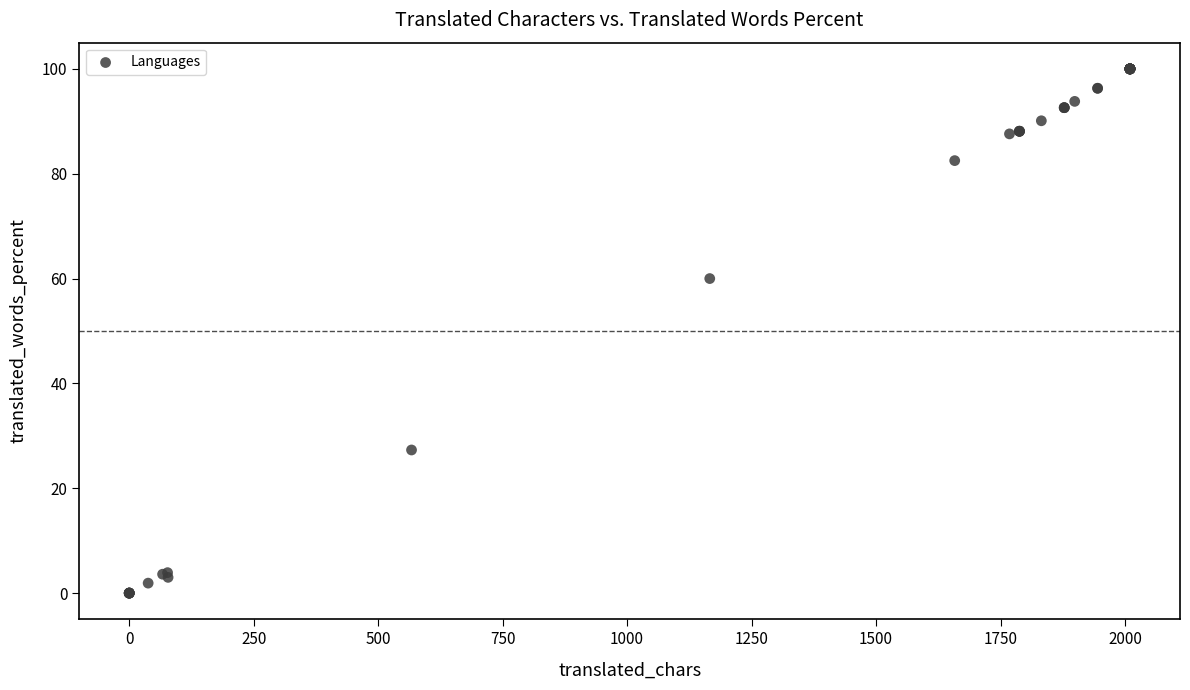

What Y value in the scatter plot is closest to 50?

60.0